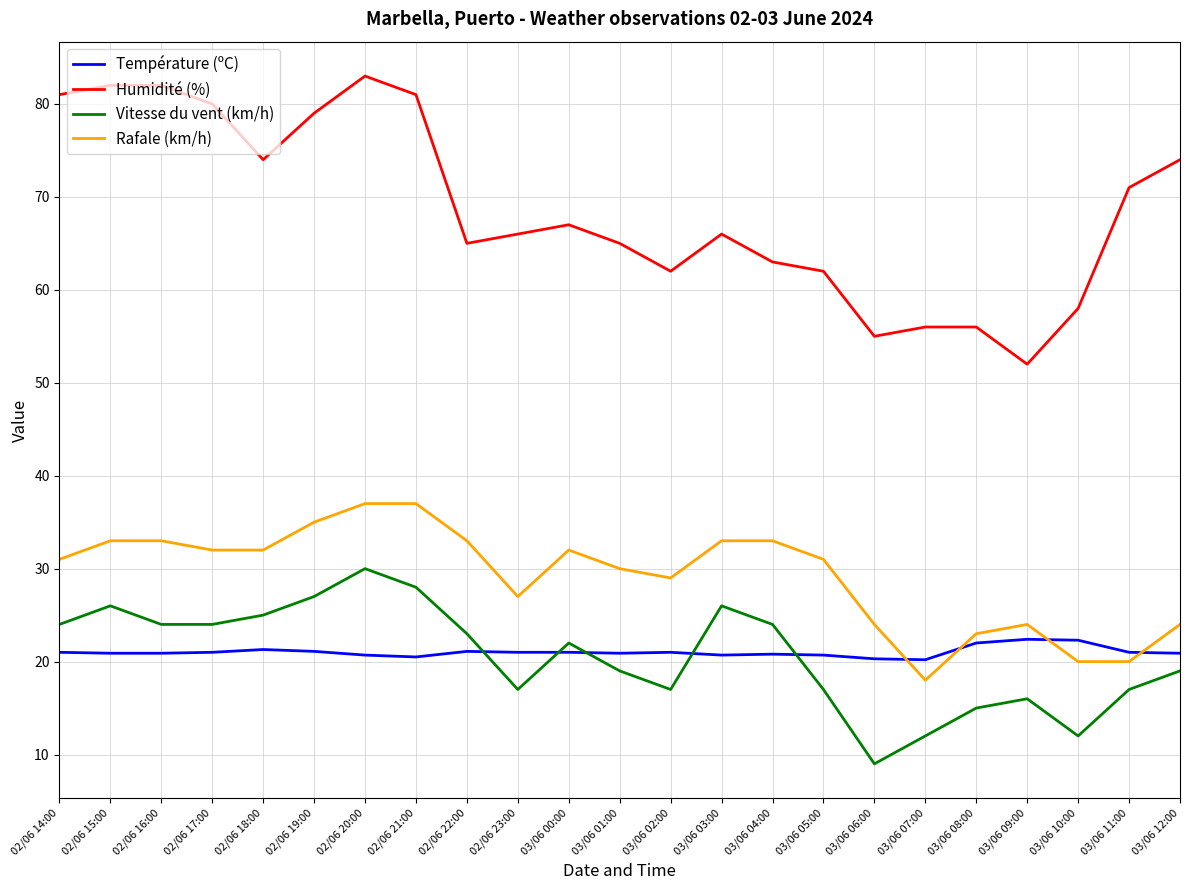

What is the difference between the highest and lowest values at 03/06 10:00?

46.0